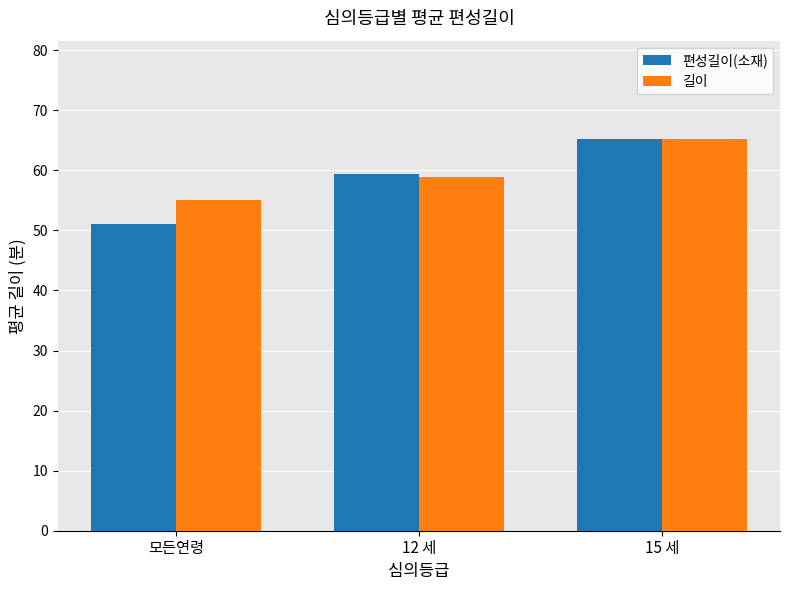

What is the greatest value displayed?

65.3